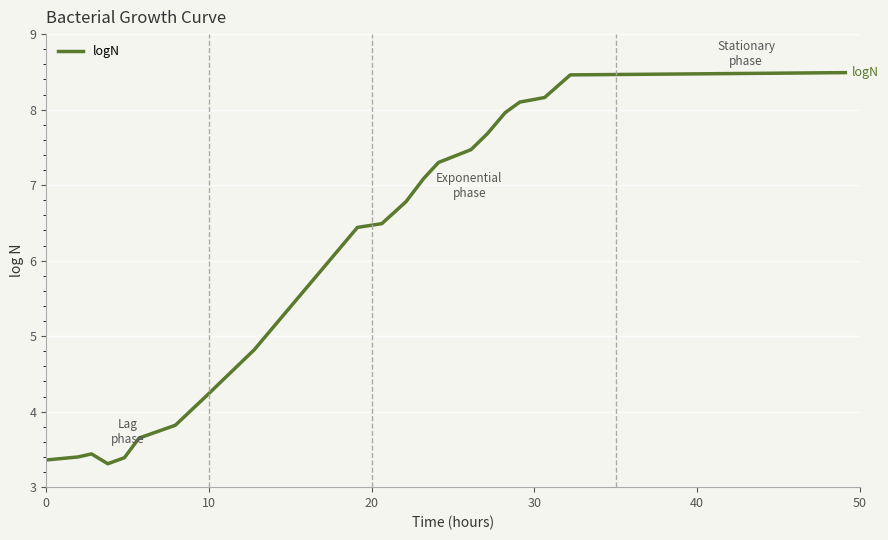

What is the minimum value shown in the chart?

3.3